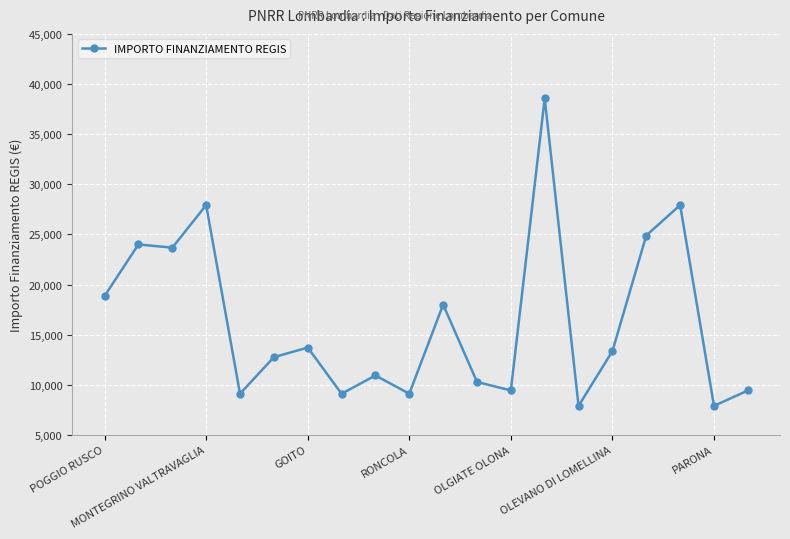

True or false: there are more than 2 points higher than both neighbors.

True